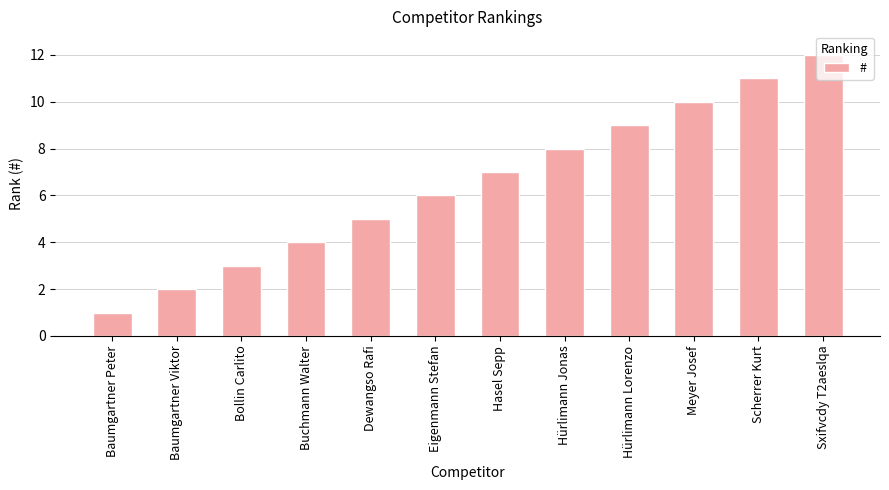

Rank the categories by value from lowest to highest.

Baumgartner Peter, Baumgartner Viktor, Bollin Carlito, Buchmann Walter, Dewangso Rafi, Eigenmann Stefan, Hasel Sepp, Hürlimann Jonas, Hürlimann Lorenzo, Meyer Josef, Scherrer Kurt, Sxifvcdy T2aeslqa